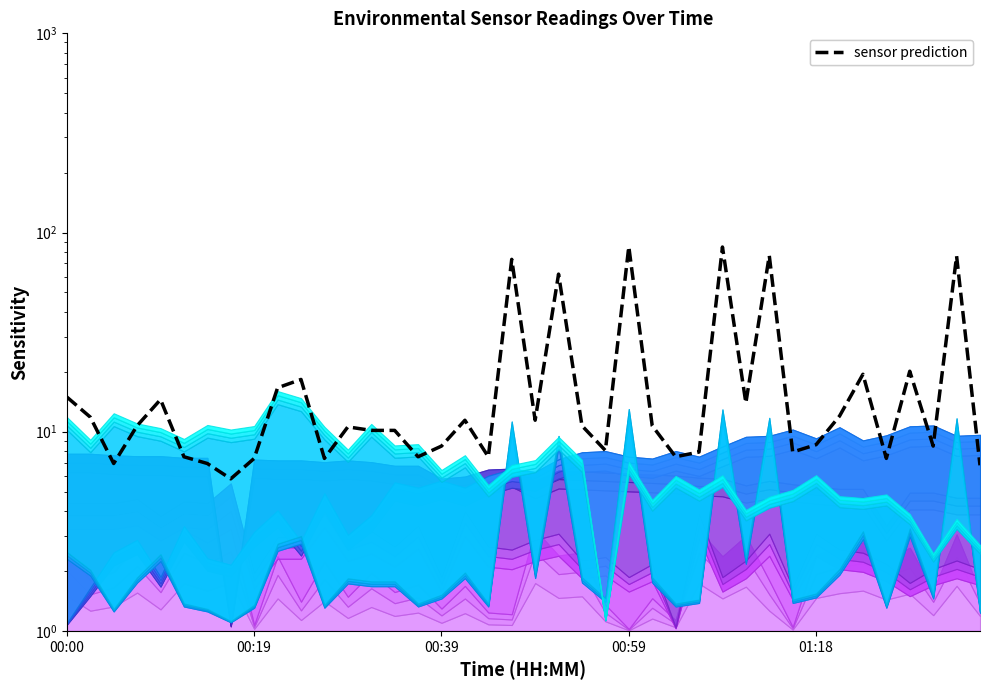

What is the value of the 7th point from the left?

6.9